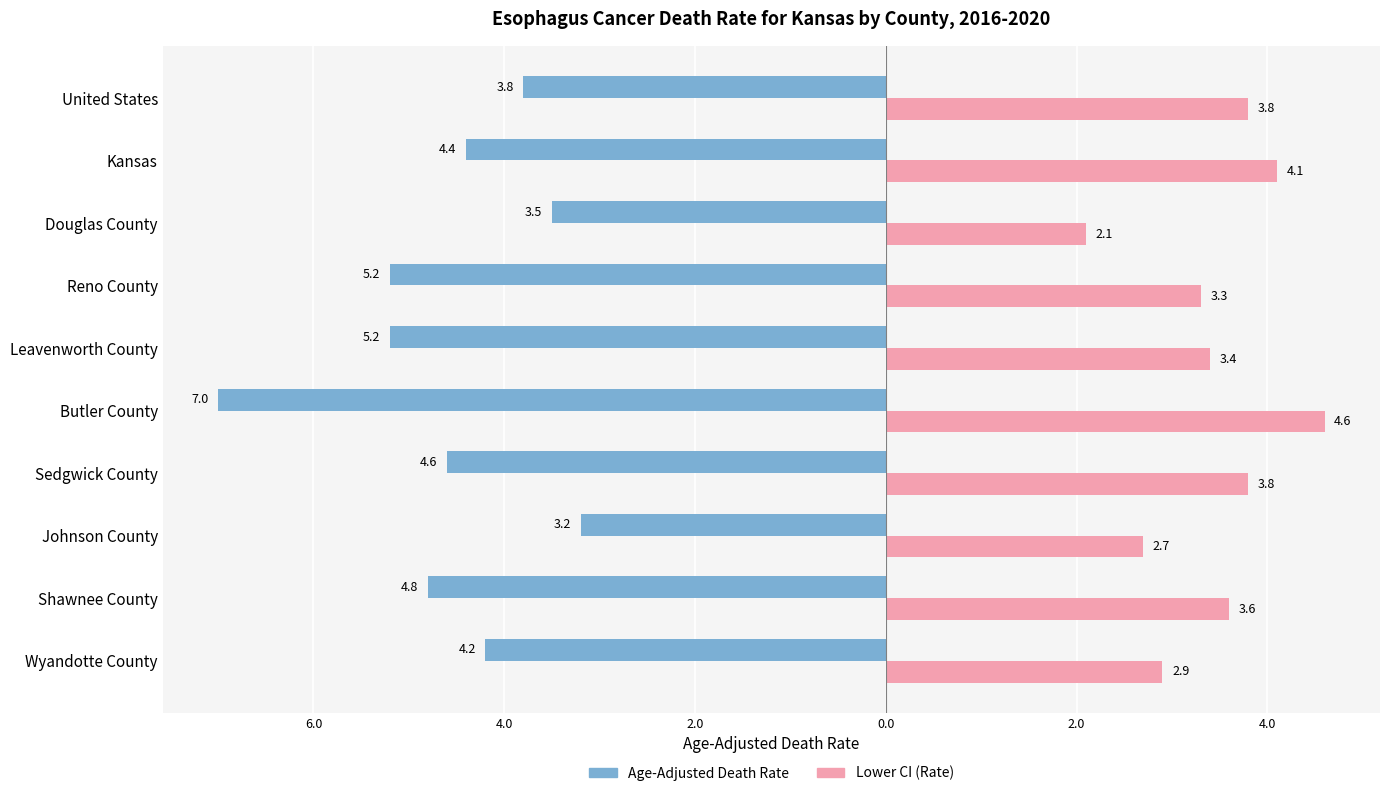

Reading right to left, list all the values displayed in this chart.

Age-Adjusted Death Rate: -3.8	-4.4	-3.5	-5.2	-5.2	-7.0	-4.6	-3.2	-4.8	-4.2
Lower CI (Rate): 3.8	4.1	2.1	3.3	3.4	4.6	3.8	2.7	3.6	2.9